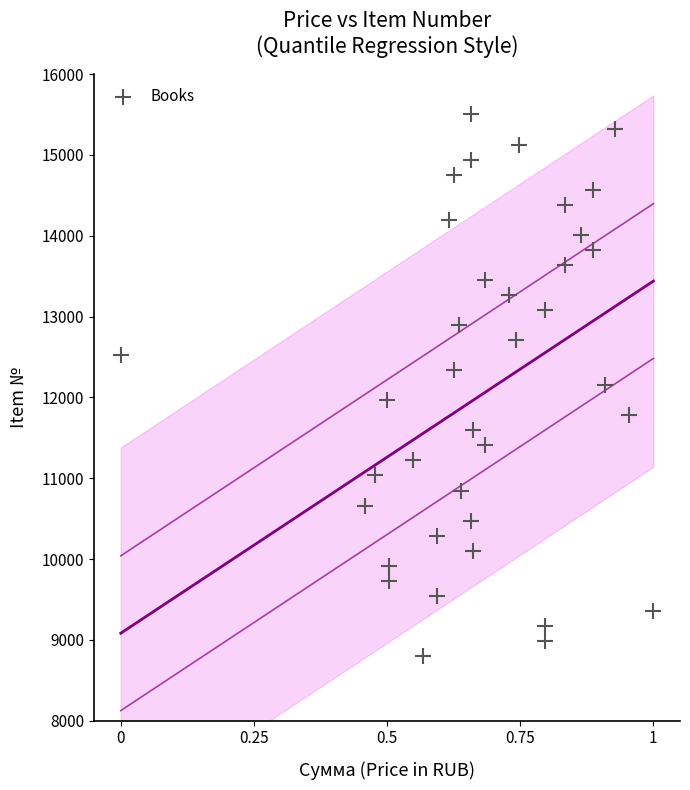

What is the range of Y values (max minus min)?

6700.0